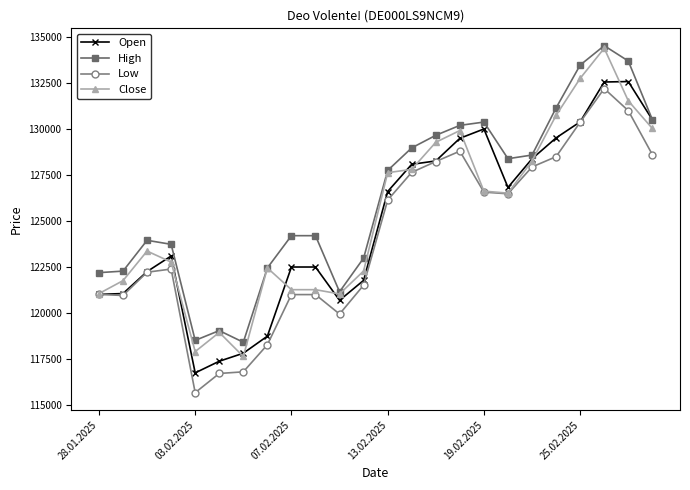

Is this an area chart (filled region under the line)?

No